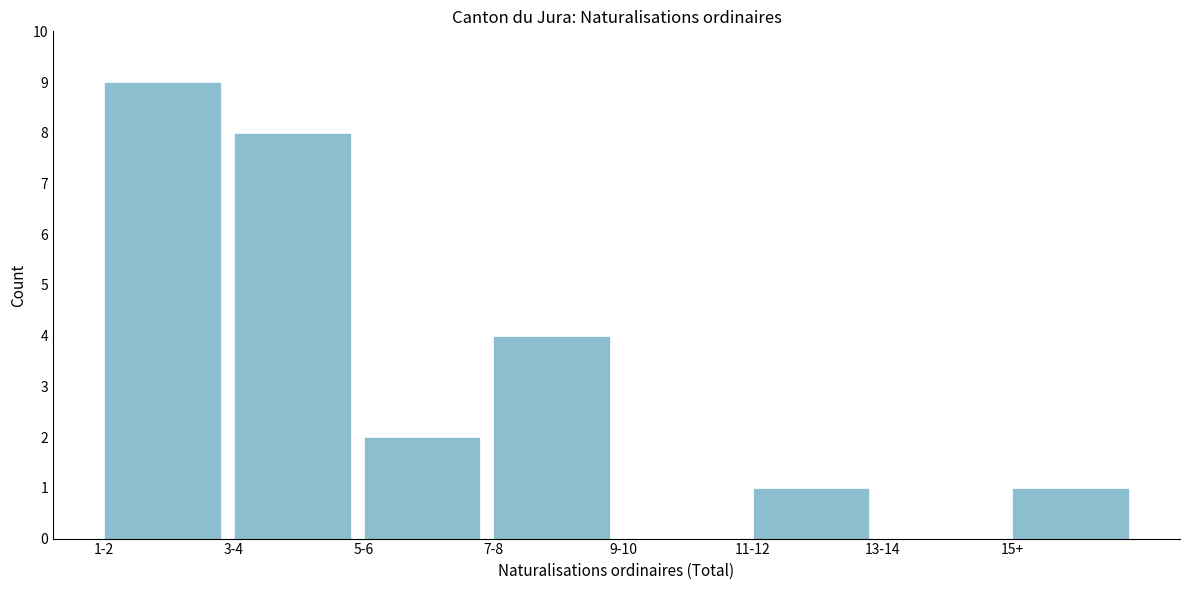

Reading left to right, what are all the values shown in this chart?

1-2=9	3-4=8	5-6=2	7-8=4	9-10=0	11-12=1	13-14=0	15+=1